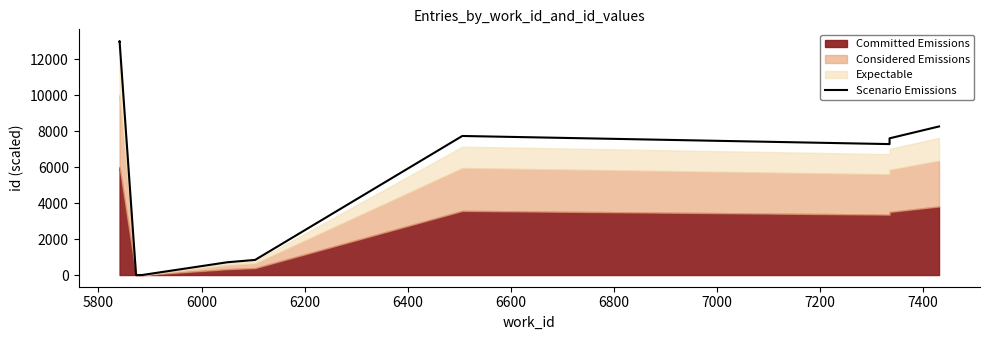

Count the number of categories in the chart.

10